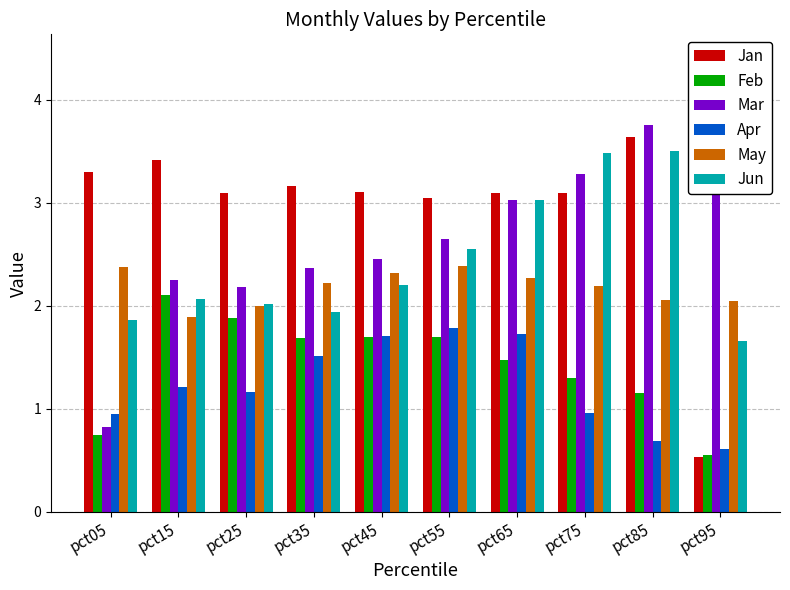

Which category has the lowest value across all series?

pct95